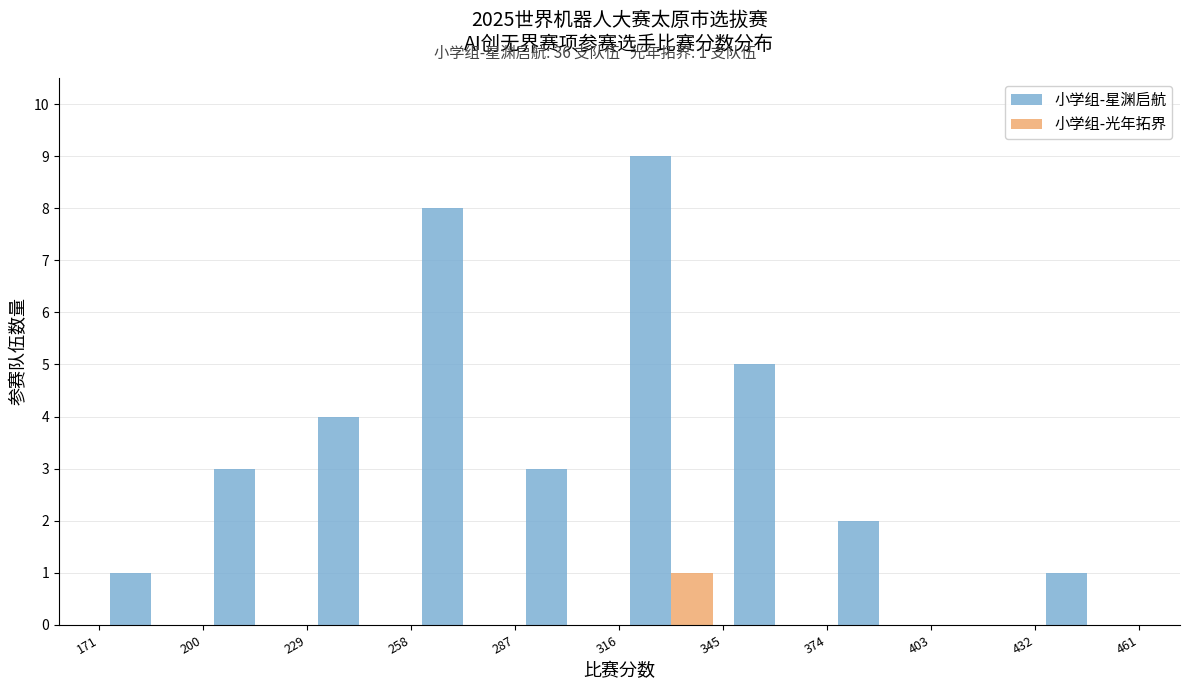

In the 小学组-星渊启航 series, which range on the x-axis has the tallest bar?

316 to 345